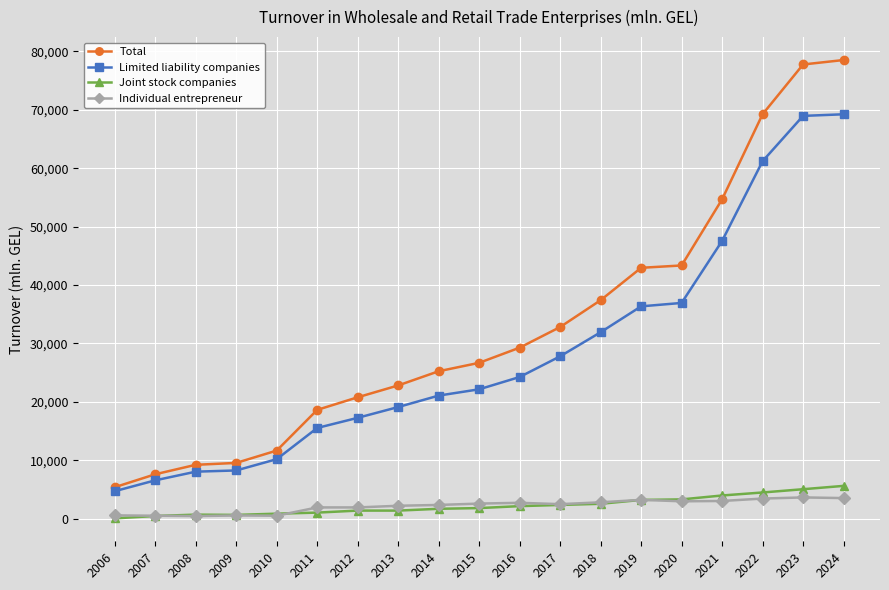

Is the value of Joint stock companies at 2013 greater than the value of Total at 2006?

No